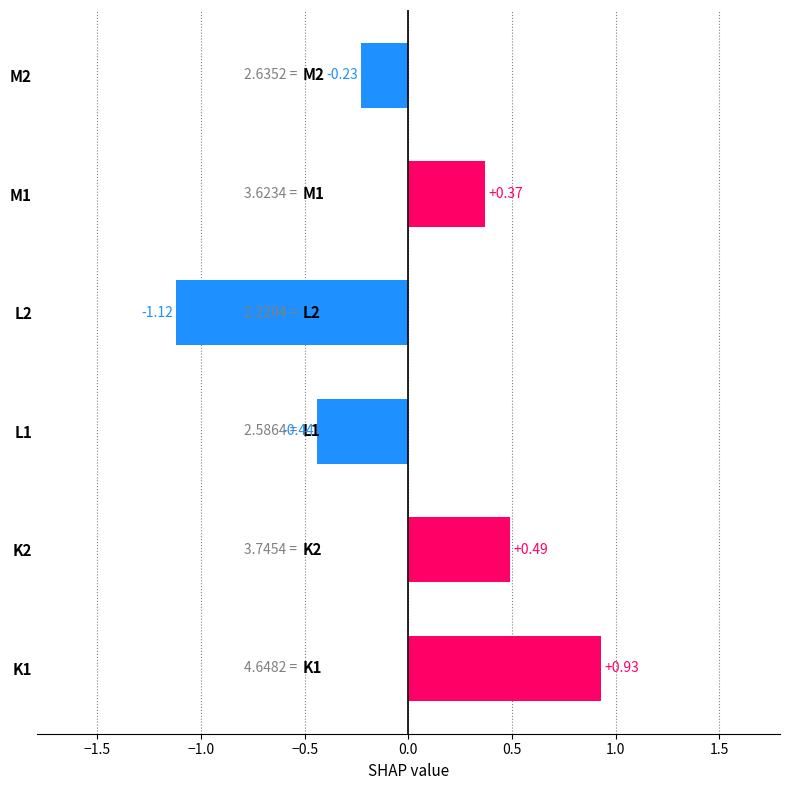

List the labels in order of value, largest first.

K1, K2, M1, M2, L1, L2